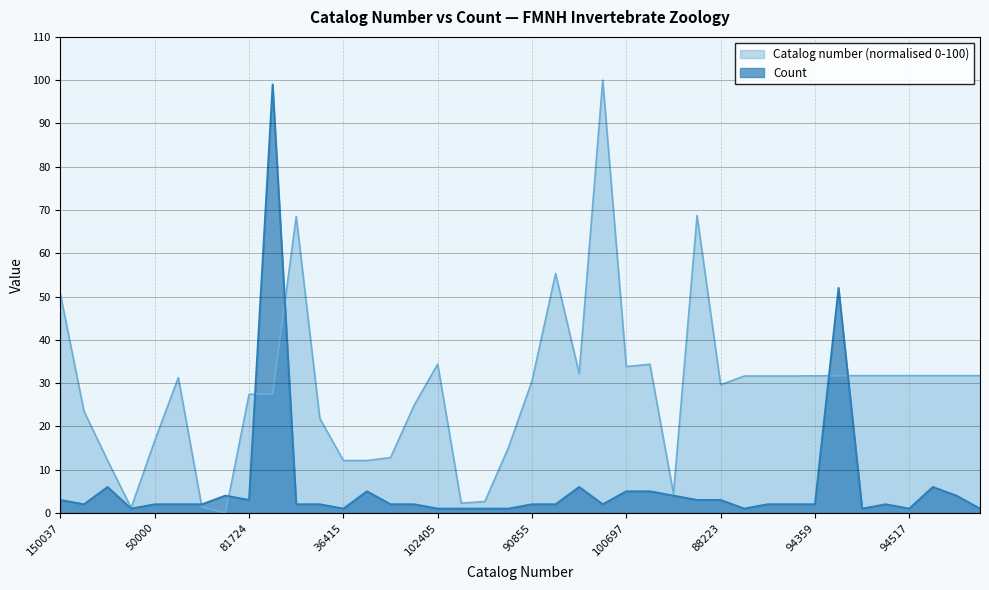

Where do Catalog number and Count first cross each other?

93144 and 4428